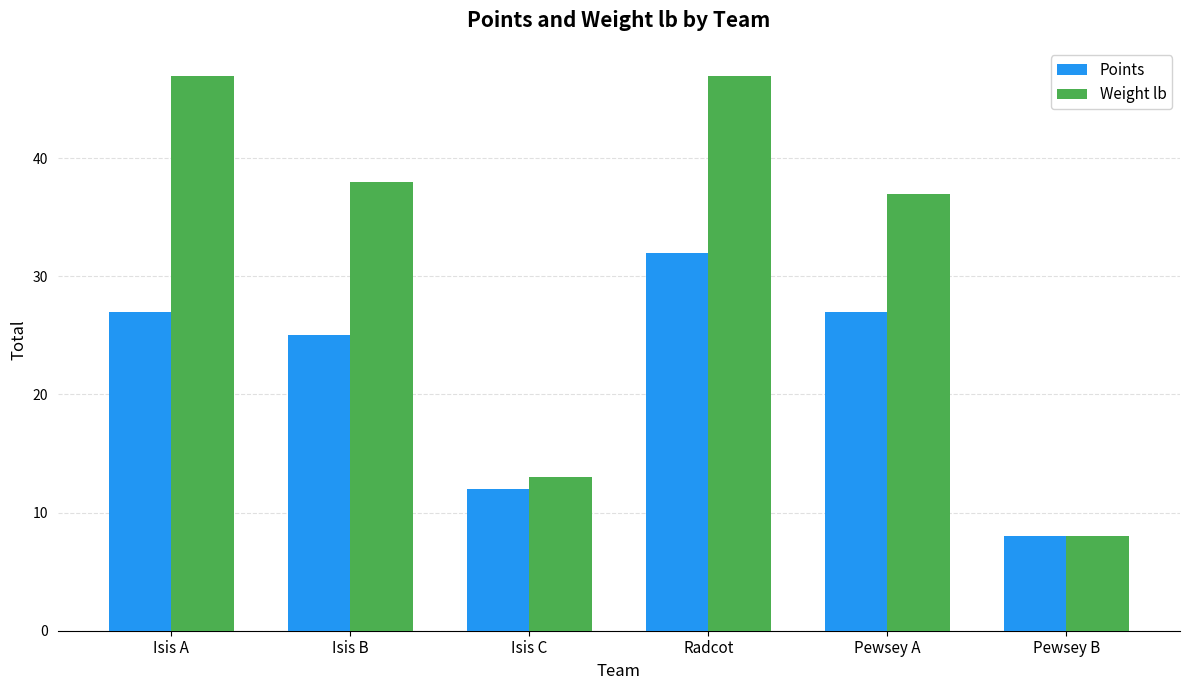

True or false: Points has a value of 37 at Pewsey A.

False